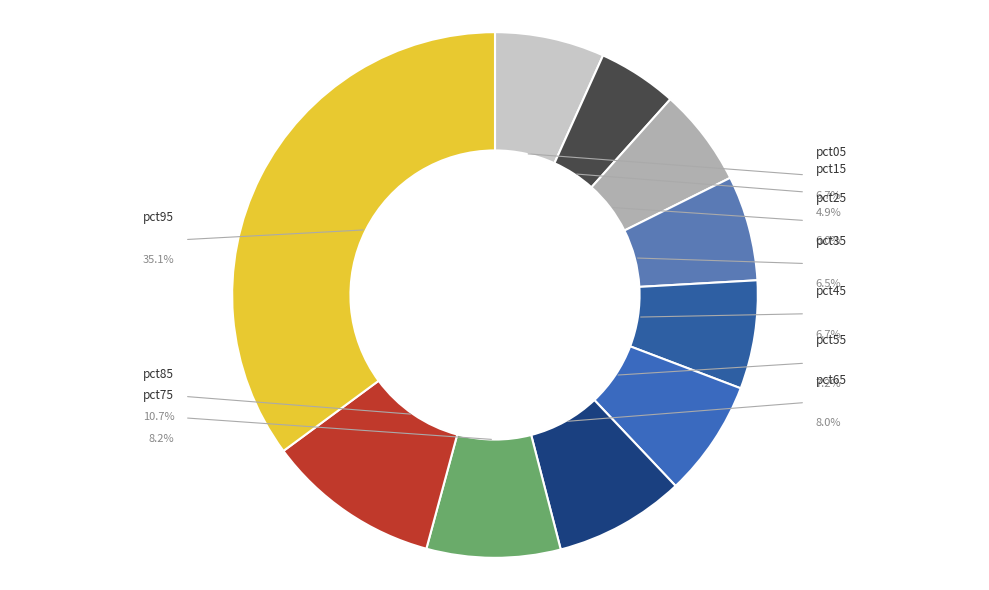

Count the number of slices in the pie.

10